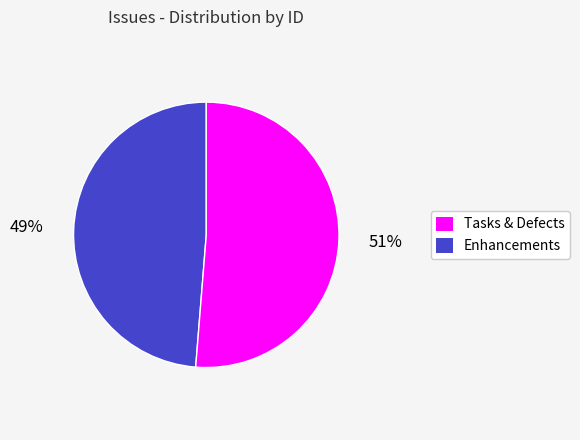

Is there any slice that represents more than half of the pie?

Yes